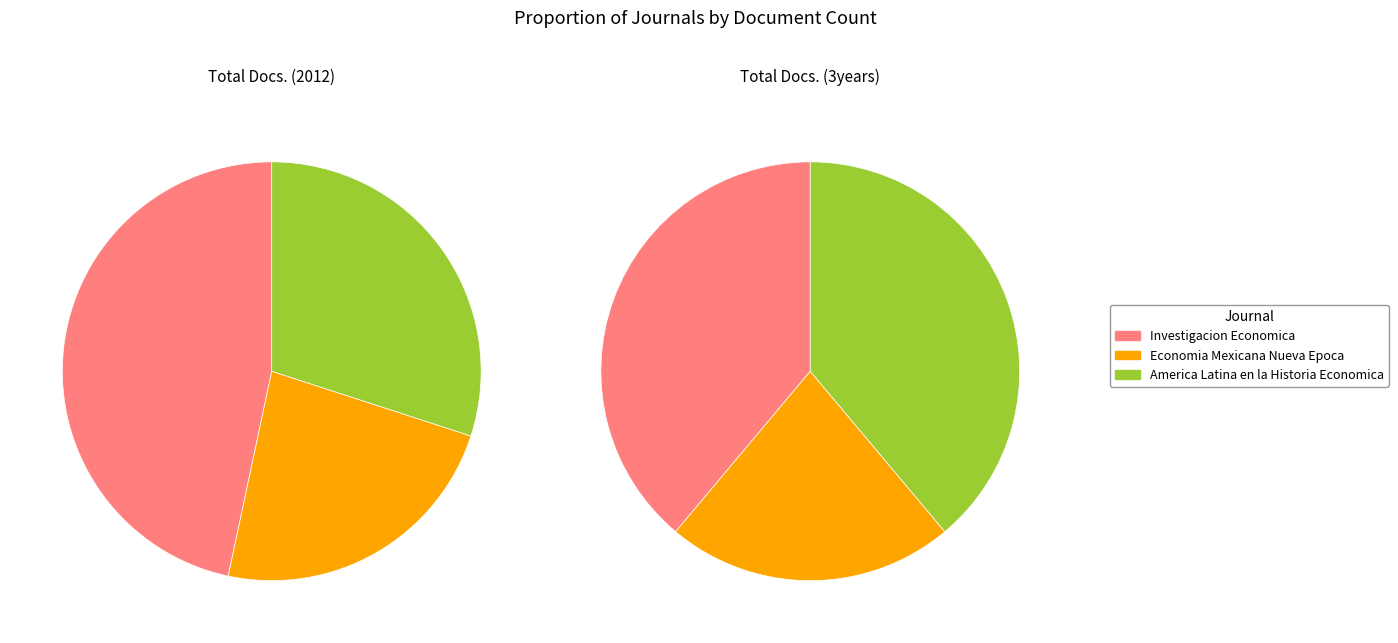

To the nearest percent, what is the combined percentage of Investigacion Economica and America Latina en la Historia Economica?

77%